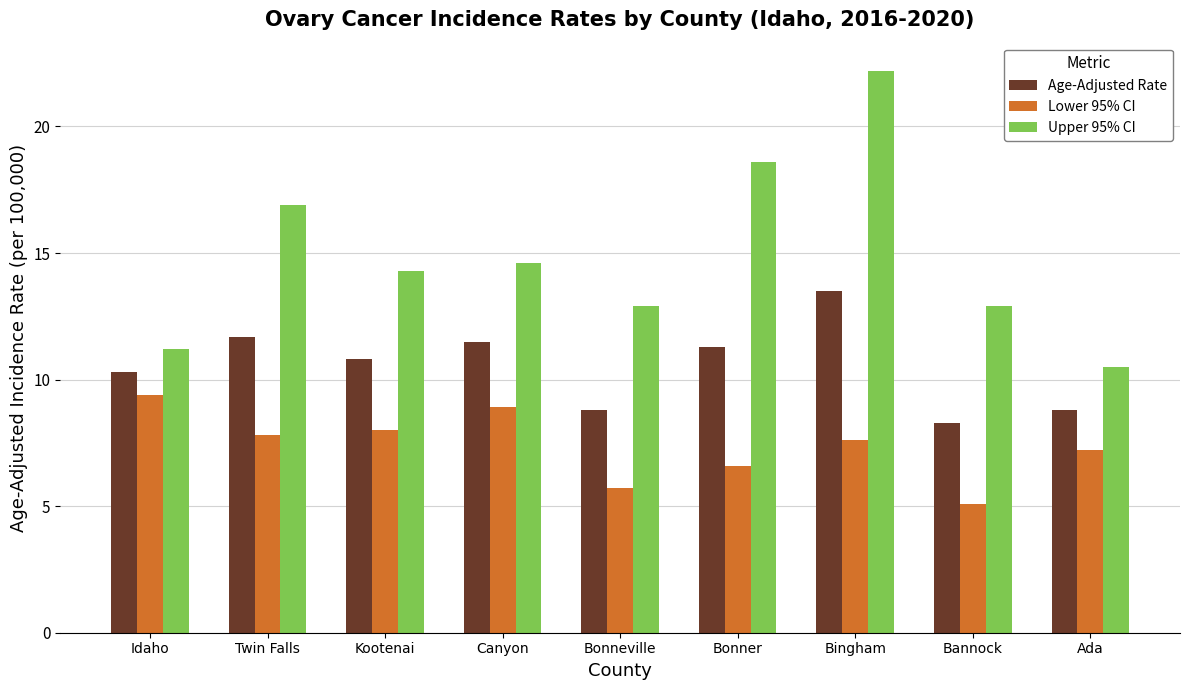

Is the value of Age-Adjusted Rate at Canyon greater than the value of Upper 95% CI at Bonneville?

No